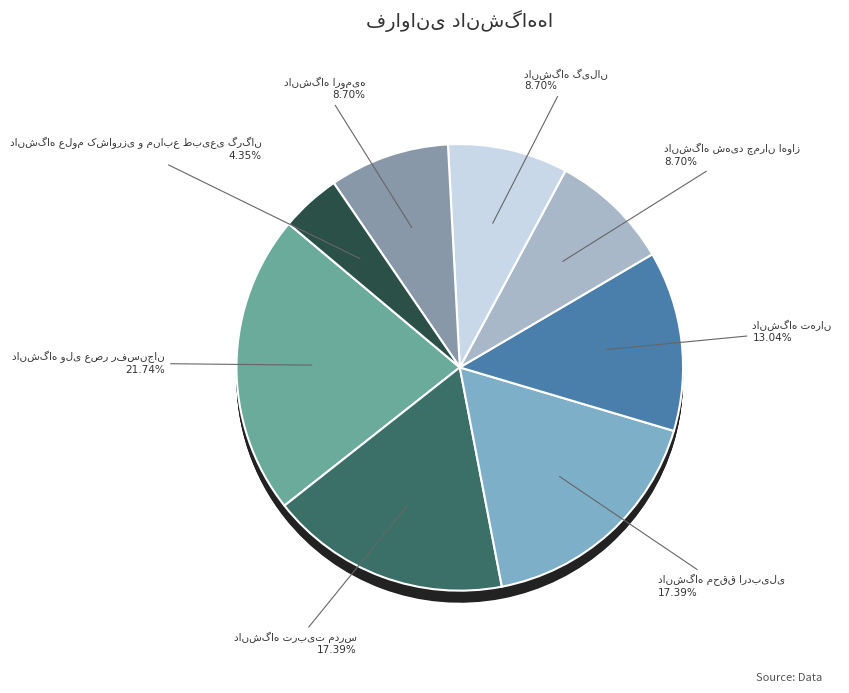

Does دانشگاه شهید چمران اهواز represent more than half of the total?

No